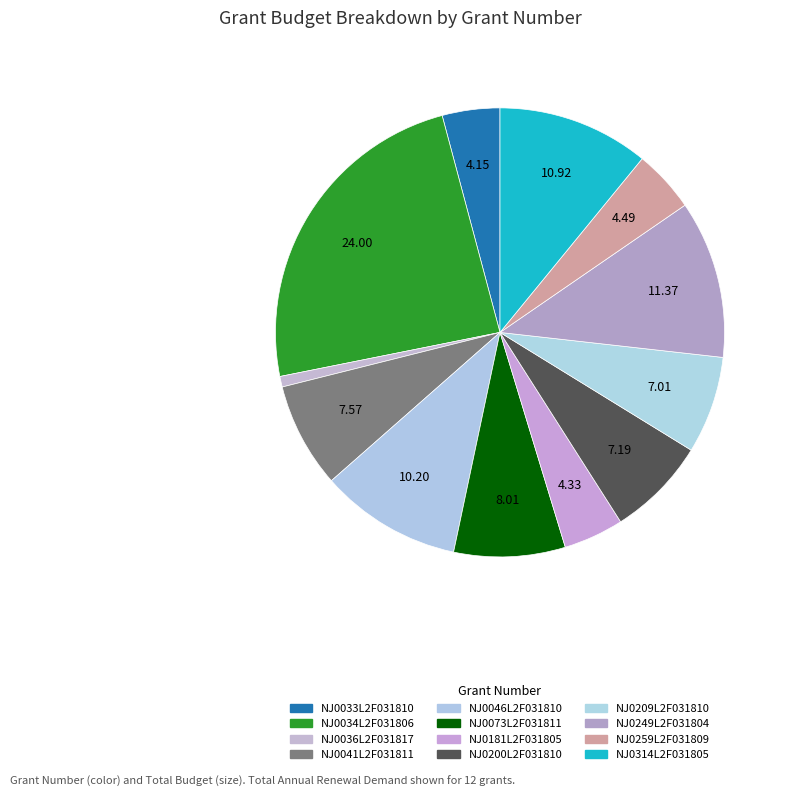

How many segments does this pie chart have?

12